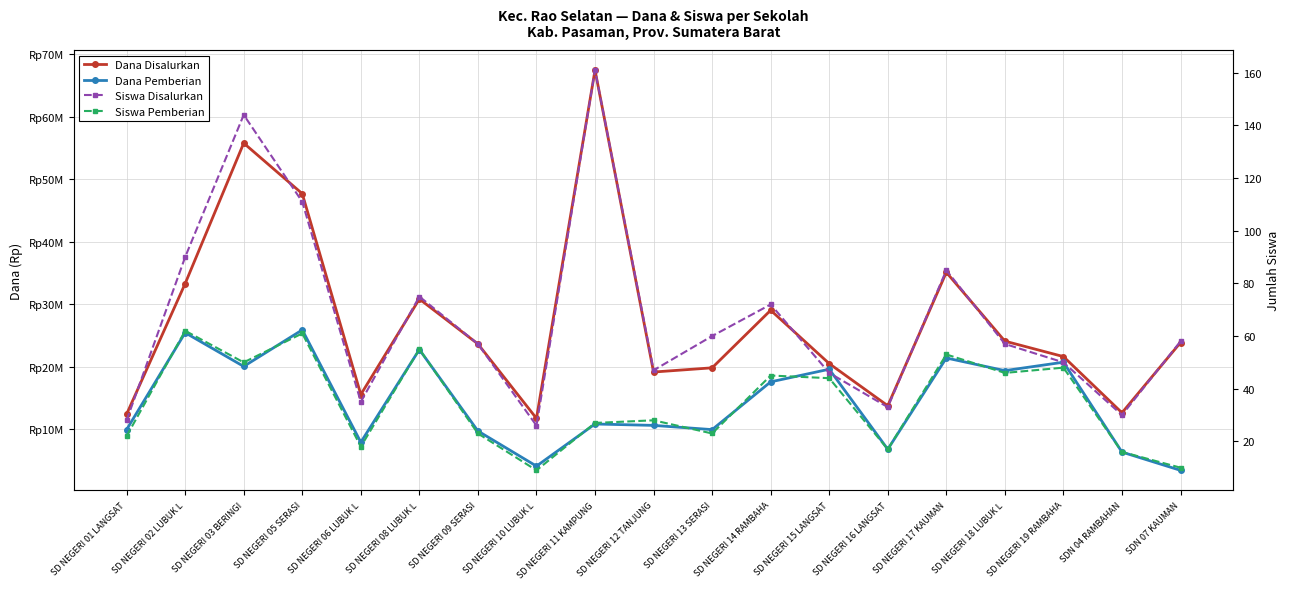

What is the label of the 7th point from the left?

SD NEGERI 09 SERASI